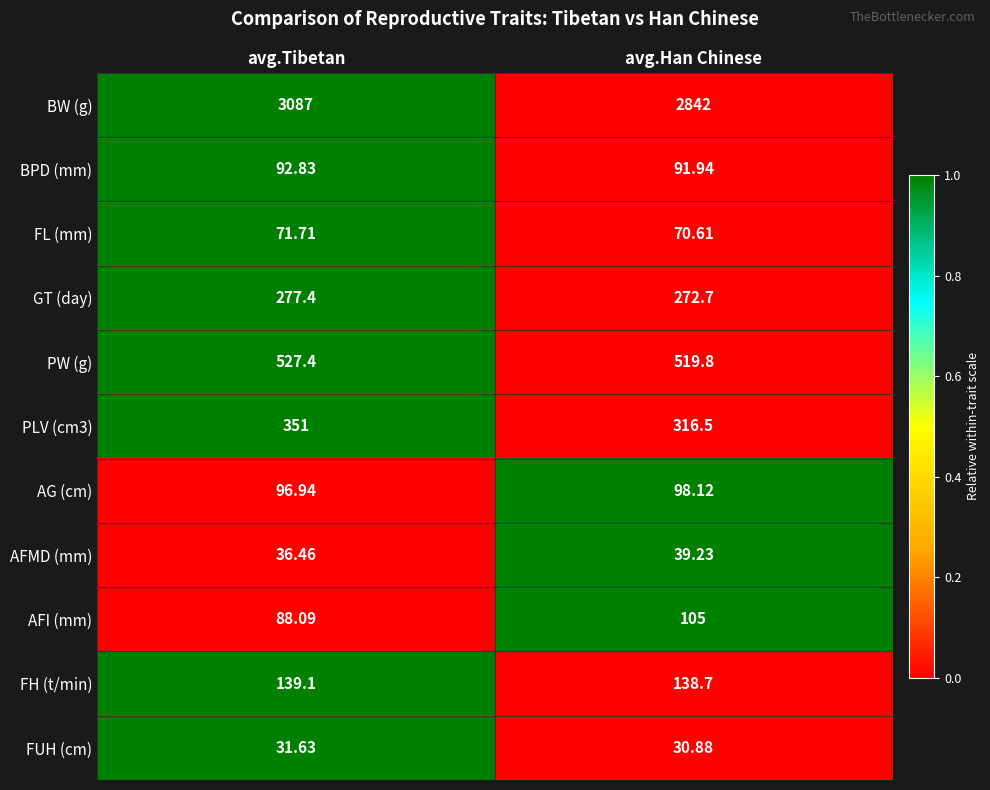

Is the value of AFMD (mm) at avg.Tibetan greater than the value of BPD (mm) at avg.Han Chinese?

No